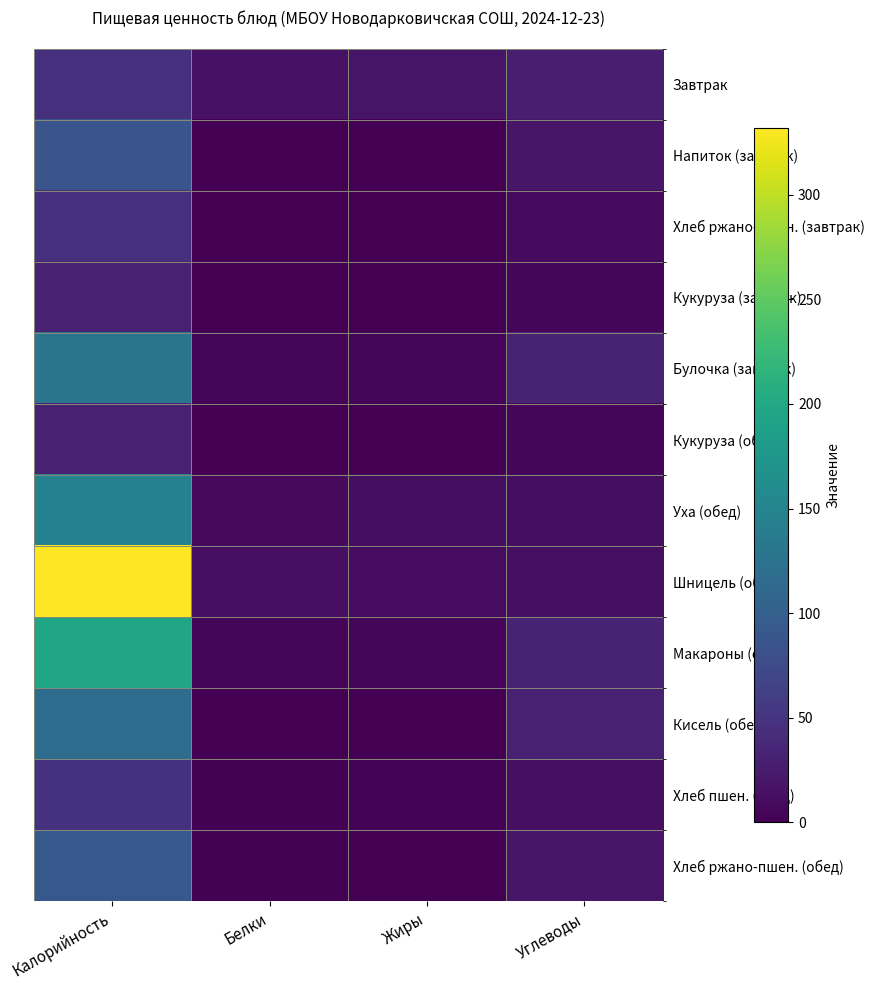

Reading right to left, list all the values displayed in this chart.

Завтрак: Углеводы=28	Жиры=19	Белки=16	Калорийность=45
Напиток (завтрак): Углеводы=20	Жиры=0	Белки=1	Калорийность=87
Хлеб ржано-пшен. (завтрак): Углеводы=10	Жиры=0	Белки=1	Калорийность=46
Кукуруза (завтрак): Углеводы=6	Жиры=0	Белки=1	Калорийность=31
Булочка (завтрак): Углеводы=32	Жиры=5	Белки=4	Калорийность=128
Кукуруза (обед): Углеводы=6	Жиры=0	Белки=1	Калорийность=31
Уха (обед): Углеводы=12	Жиры=12	Белки=8	Калорийность=146
Шницель (обед): Углеводы=14	Жиры=11	Белки=13	Калорийность=332
Макароны (обед): Углеводы=33	Жиры=4	Белки=5	Калорийность=197
Кисель (обед): Углеводы=30	Жиры=0	Белки=0	Калорийность=117
Хлеб пшен. (обед): Углеводы=13	Жиры=3	Белки=2	Калорийность=47
Хлеб ржано-пшен. (обед): Углеводы=20	Жиры=0	Белки=2	Калорийность=92